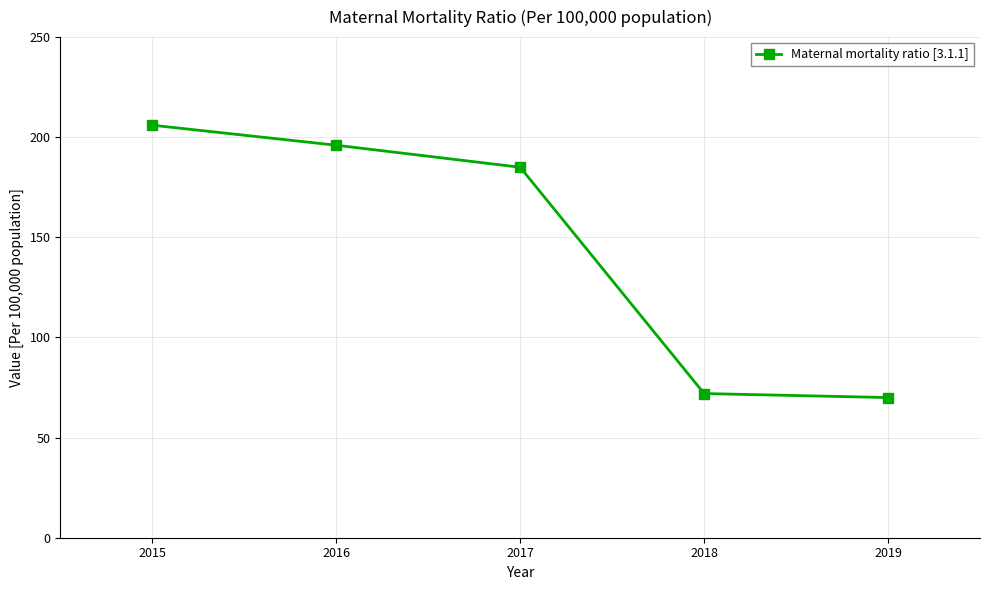

The value at 2017 is 293. True or false?

False